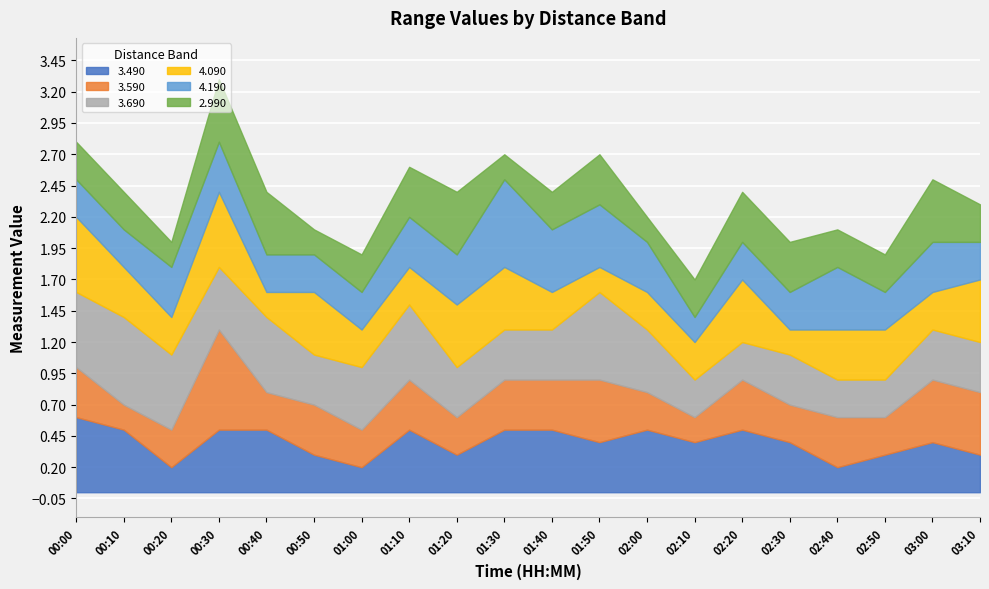

How many distinct data groups are displayed?

6